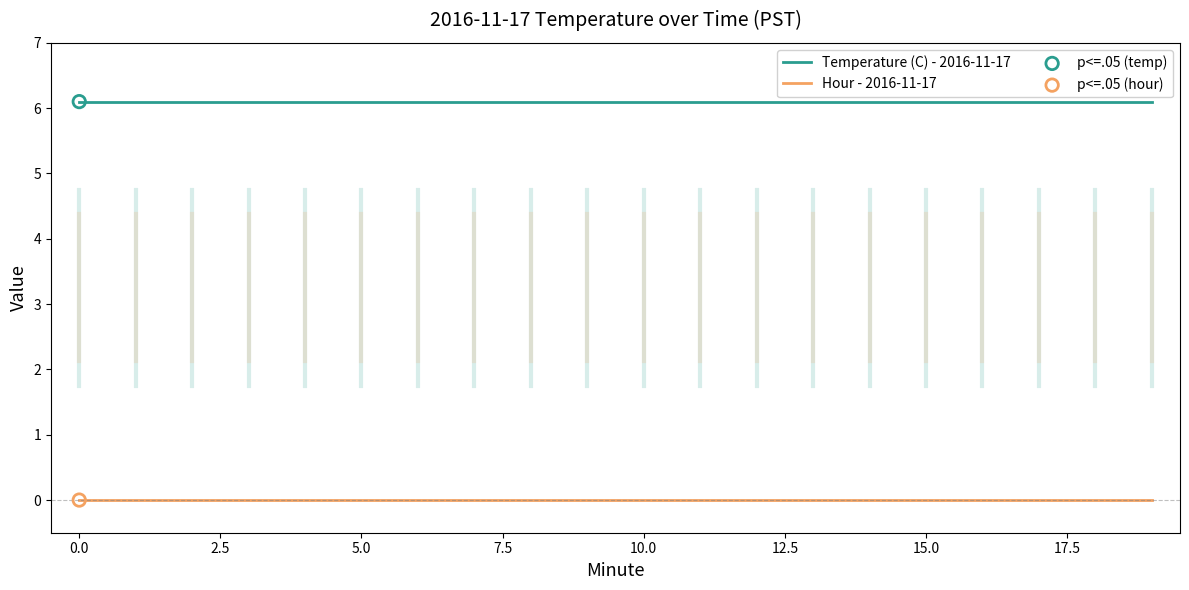

Which series has the largest total across all categories?

Temperature (C) - 2016-11-17